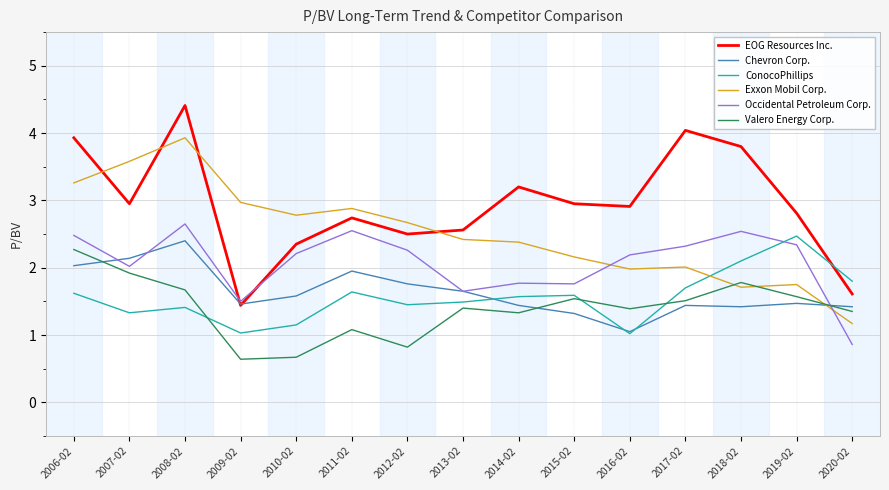

Does the chart display data point markers on the line(s)?

No